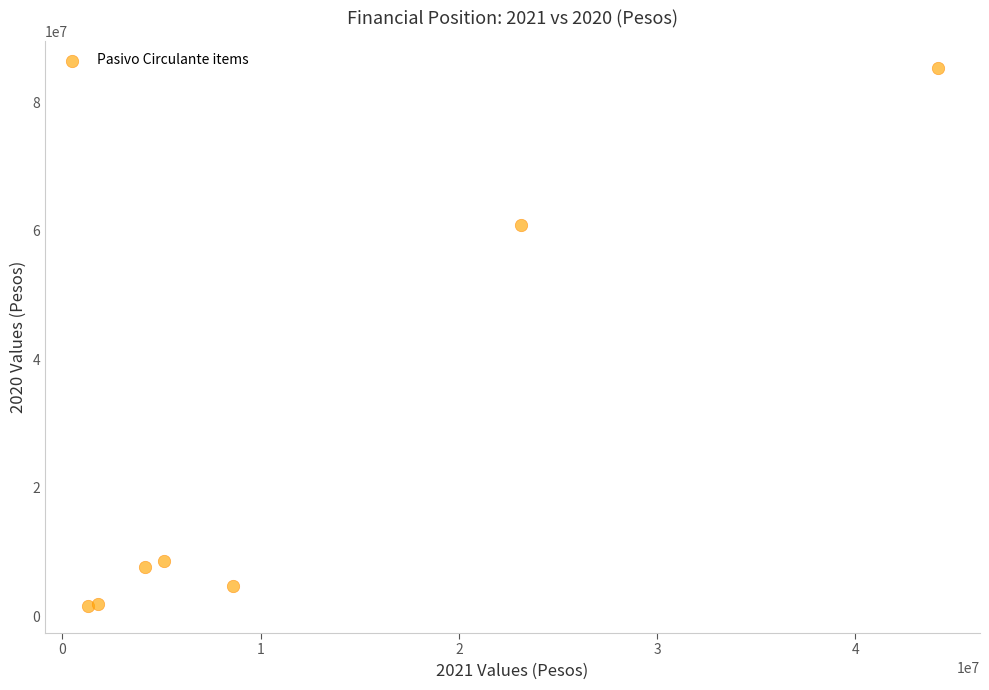

What is the average X value?

12612318.7